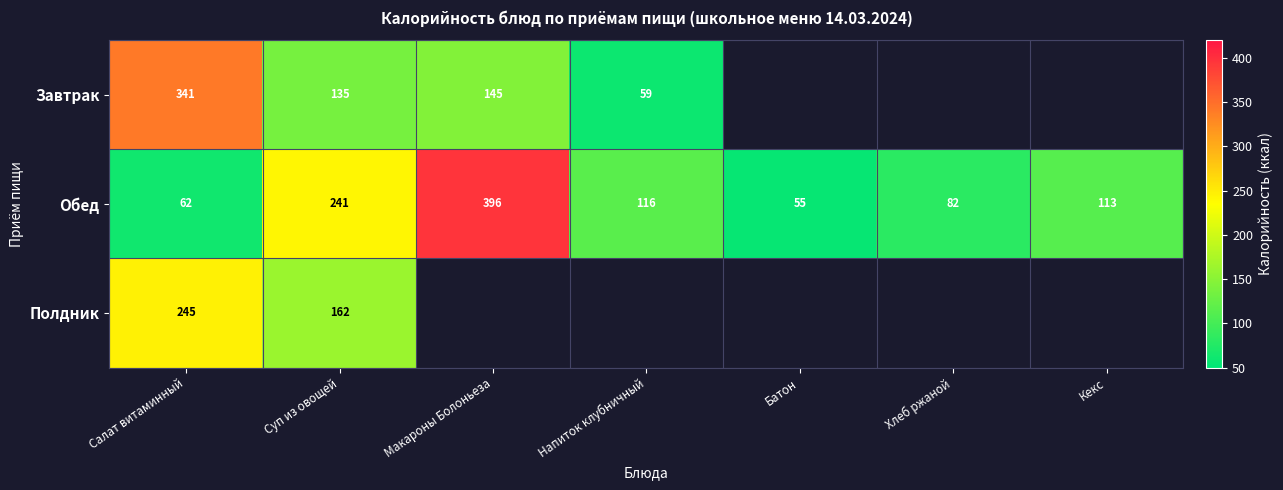

How many data points does each series have?

7